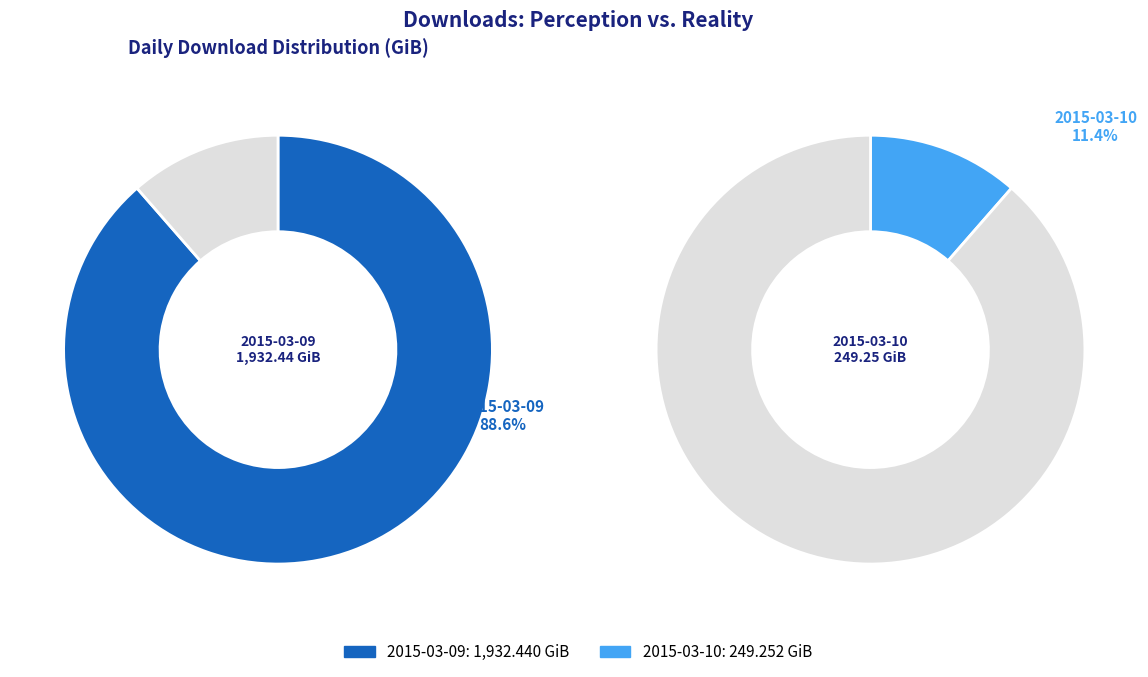

What percentage is NOT represented by 2015-03-09?

11.4%